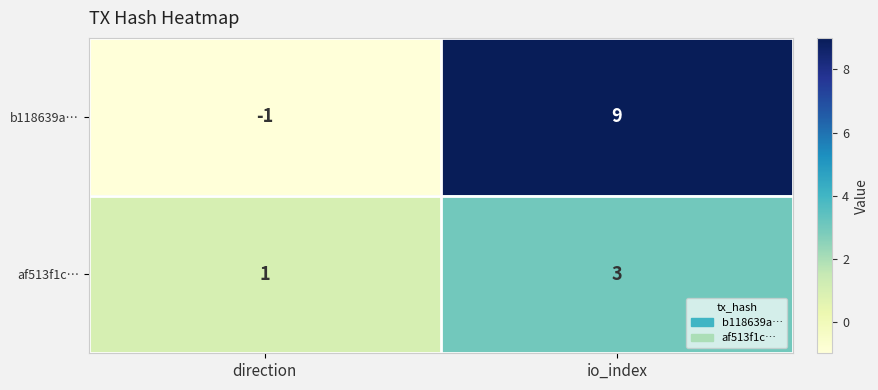

Which series has the largest range (max minus min)?

b118639a…